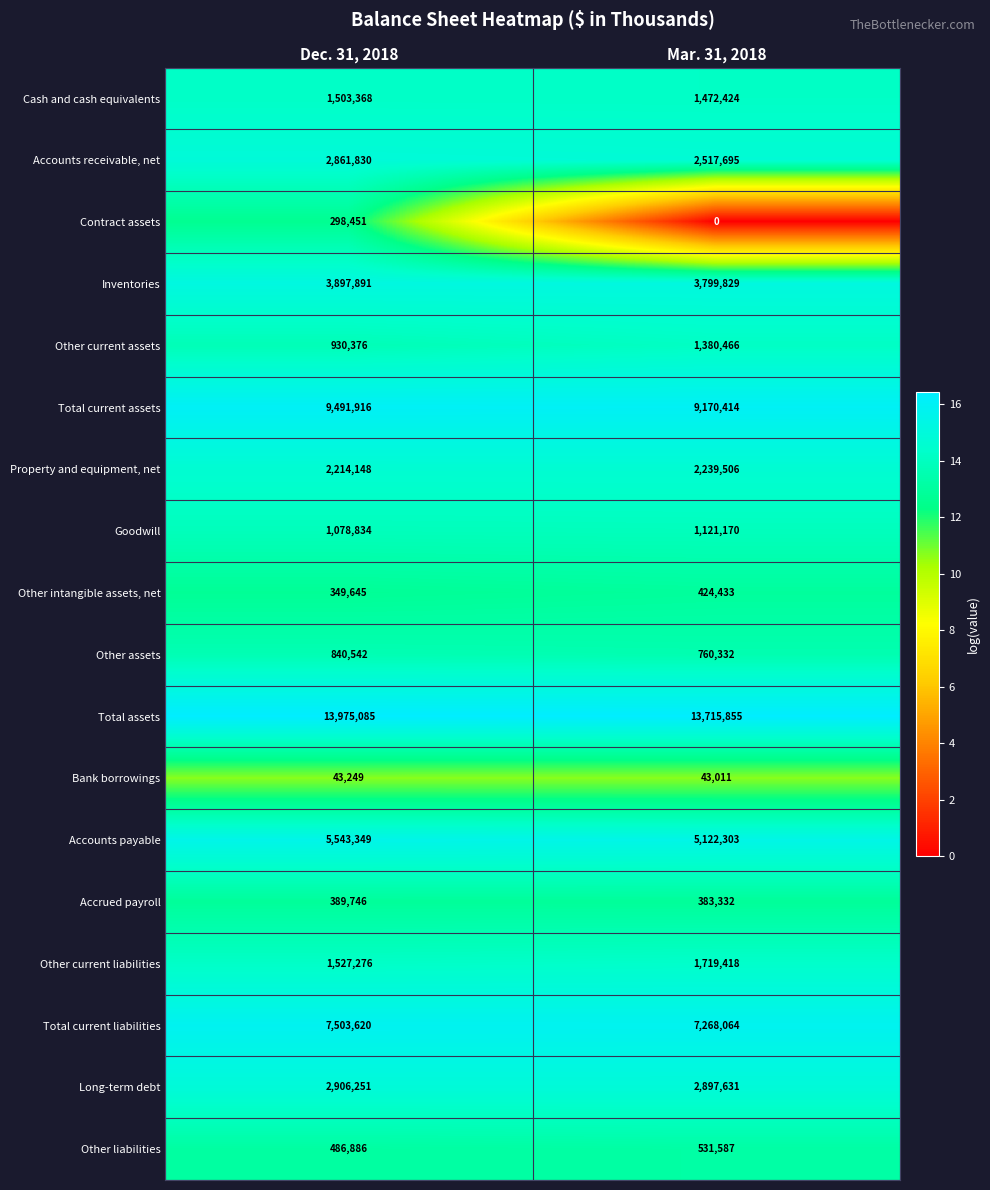

List the series in order of their peak value, highest first.

Total assets, Total current assets, Total current liabilities, Accounts payable, Inventories, Long-term debt, Accounts receivable, net, Property and equipment, net, Other current liabilities, Cash and cash equivalents, Other current assets, Goodwill, Other assets, Other liabilities, Other intangible assets, net, Accrued payroll, Contract assets, Bank borrowings